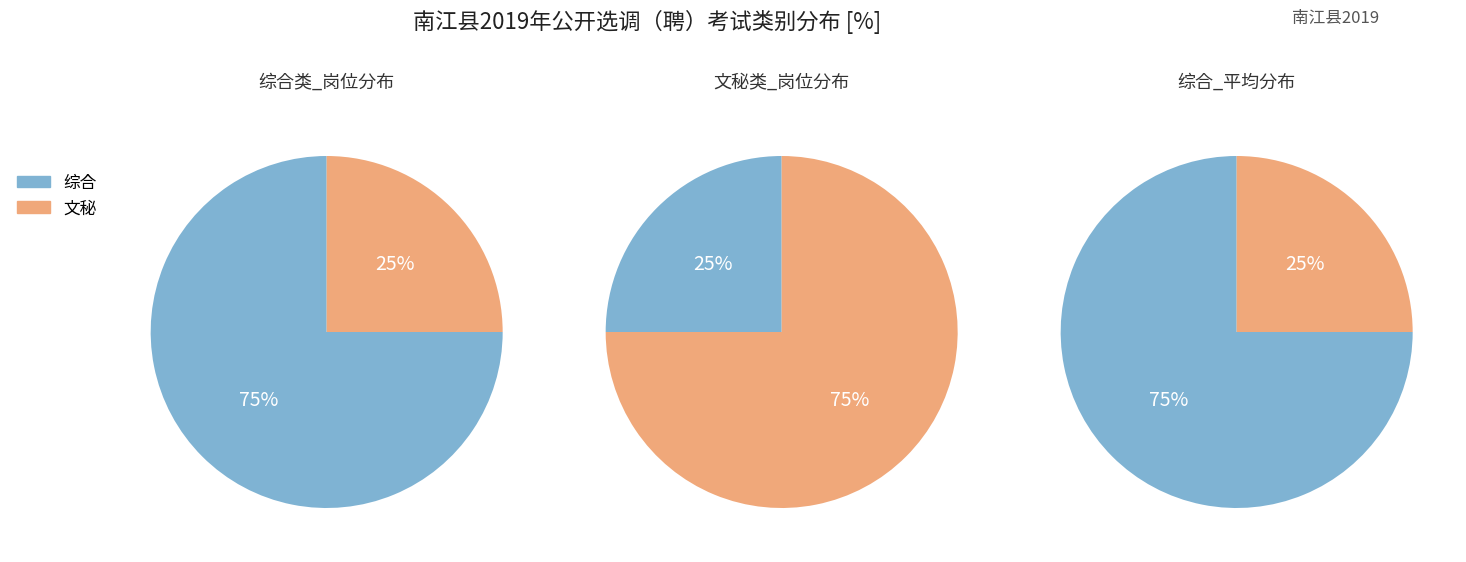

Combined, do 综合 and 文秘 account for over 50%?

Yes